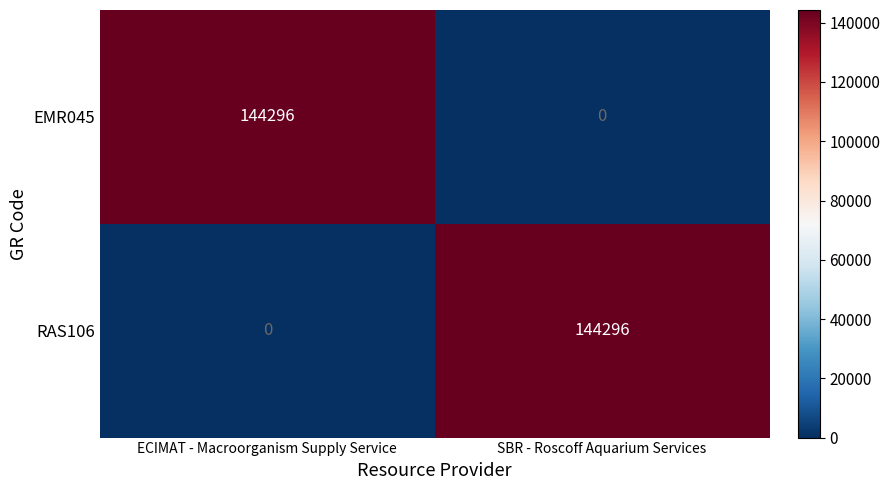

Rank the series at ECIMAT - Macroorganism Supply Service from highest to lowest value.

EMR045, RAS106